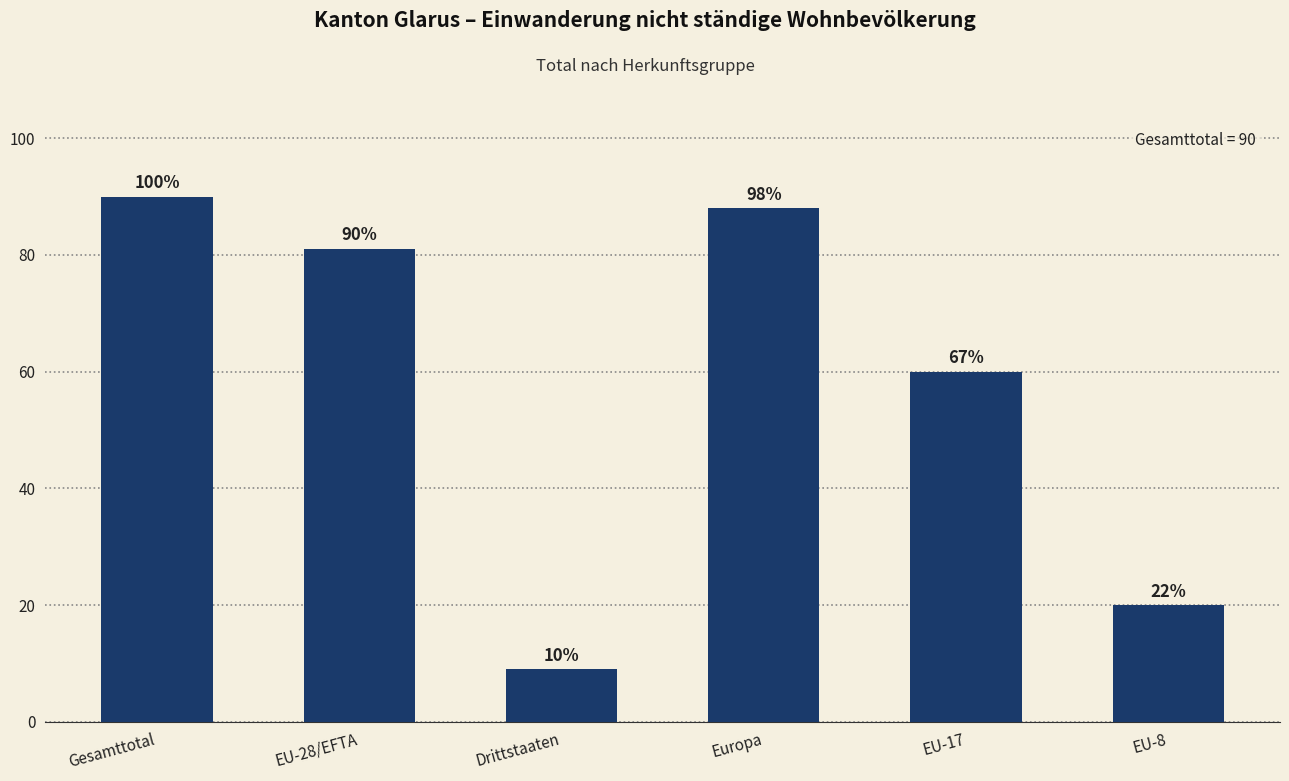

At which label is the value closest to 49?

EU-17